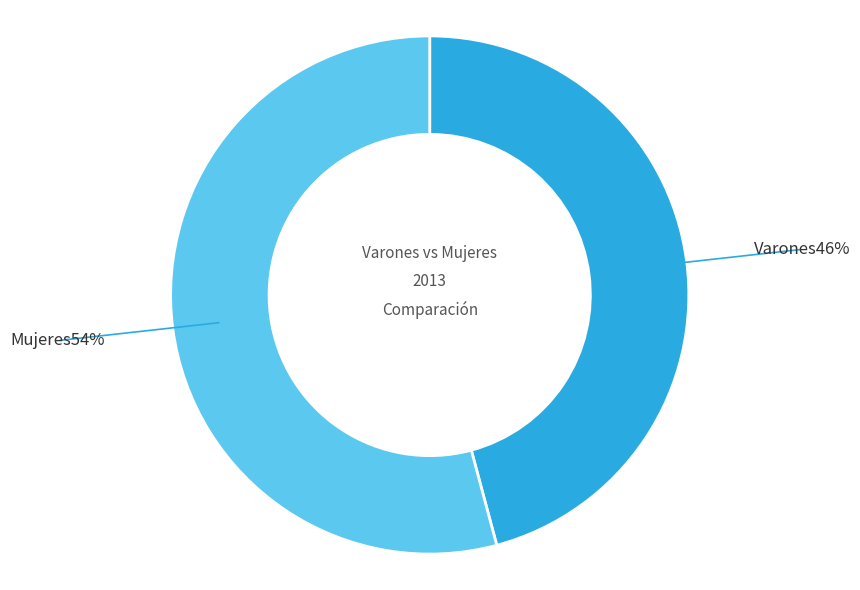

Does any single category account for the majority?

Yes